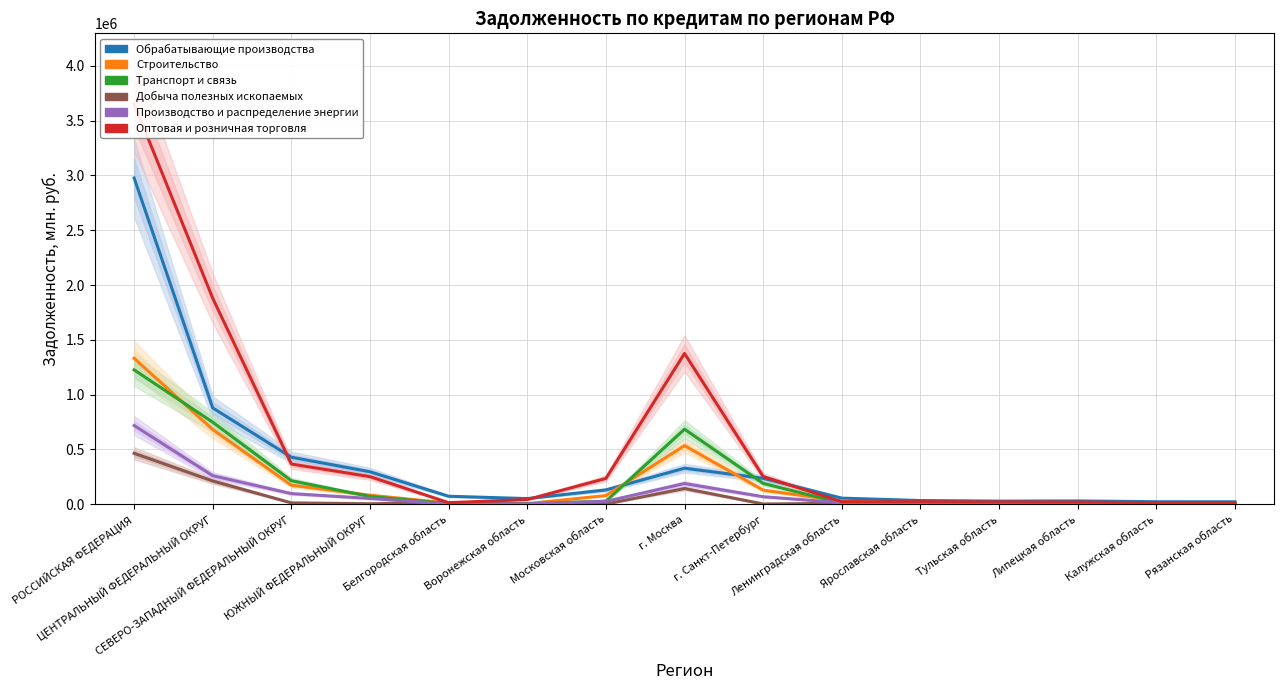

True or false: Строительство has a value of 172688 at СЕВЕРО-ЗАПАДНЫЙ ФЕДЕРАЛЬНЫЙ ОКРУГ.

True